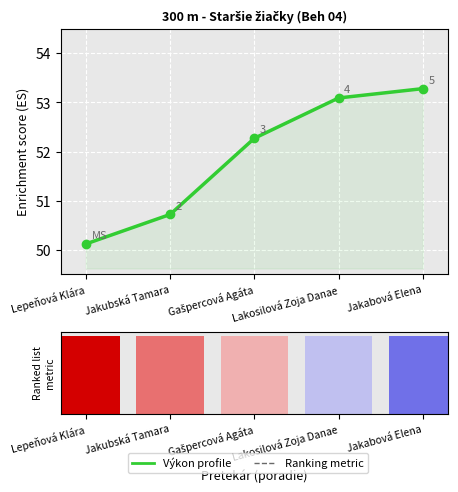

List the labels in order of Ranked list metric (PreRanked) value, smallest first.

Lepeňová Klára, Jakubská Tamara, Gašpercová Agáta, Lakosilová Zoja Danae, Jakabová Elena